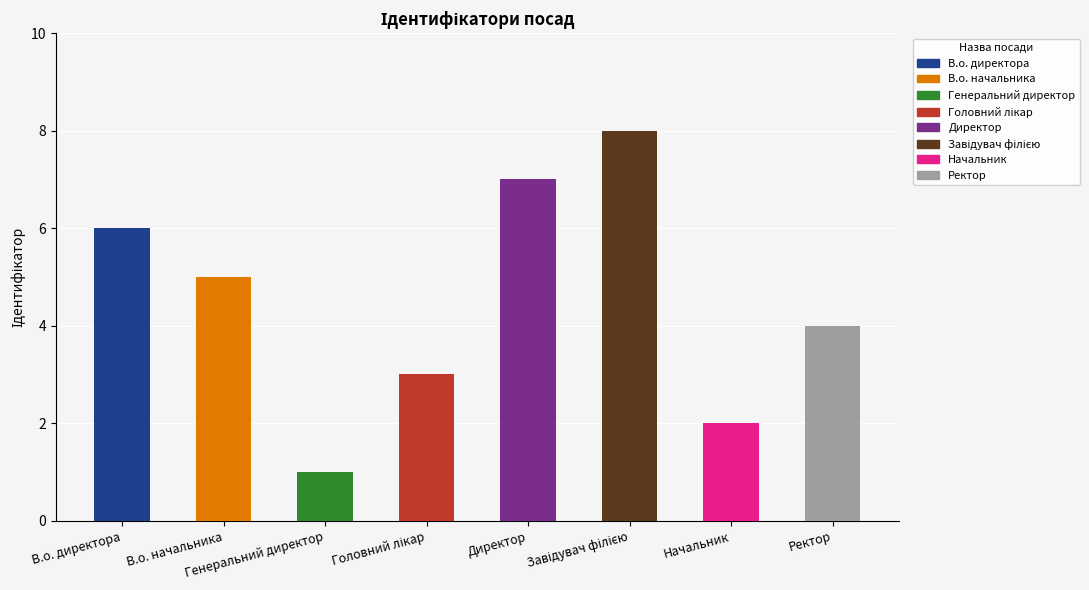

Which category has the lowest value across all series?

Генеральний директор